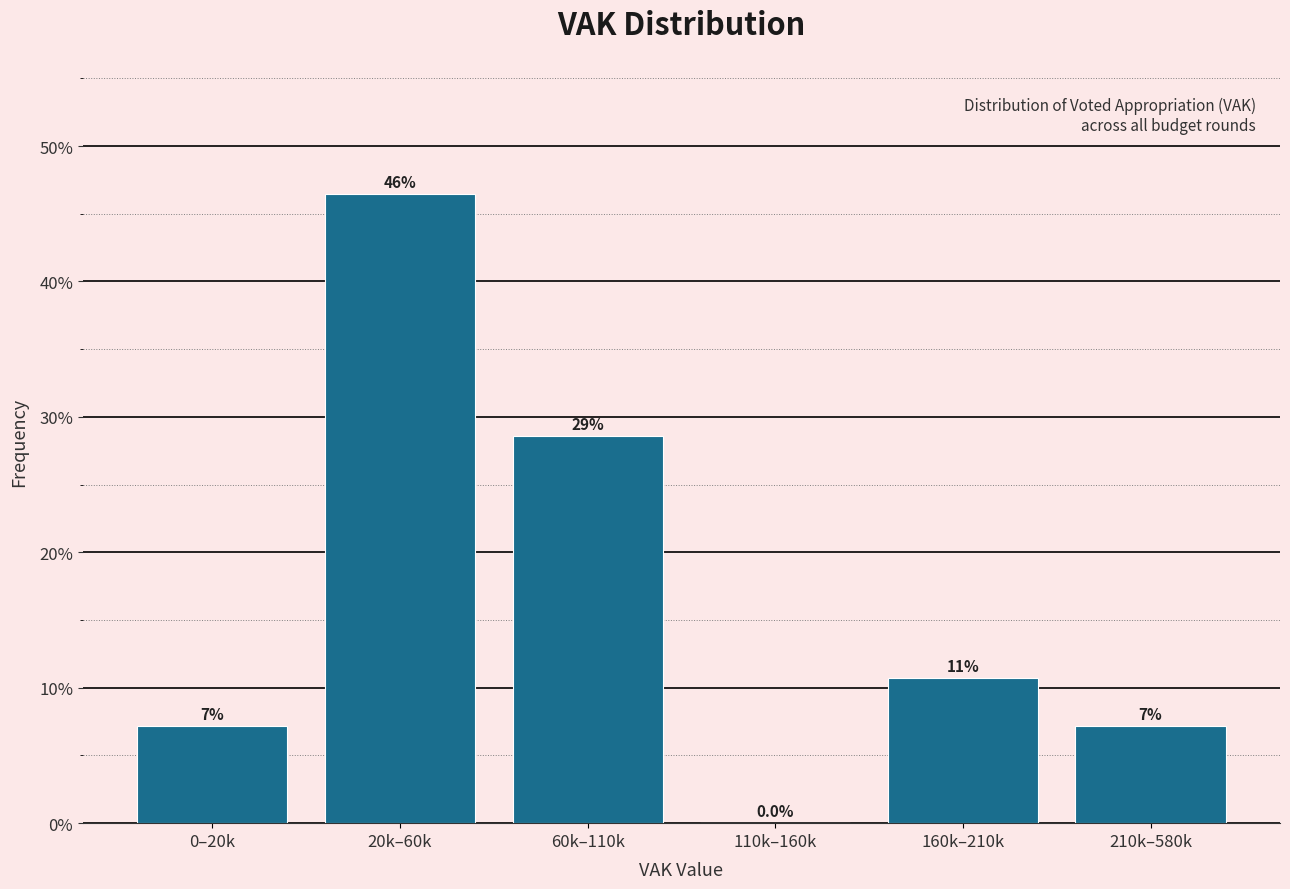

Are the bars horizontal?

No